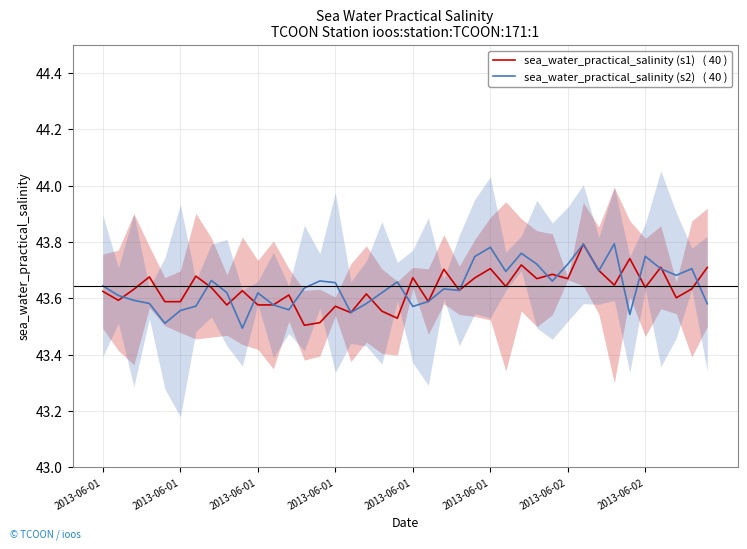

Is the value of sea_water_practical_salinity (s2)   ( 40 ) at 9 greater than the value of sea_water_practical_salinity (s1)   ( 40 ) at 28?

No